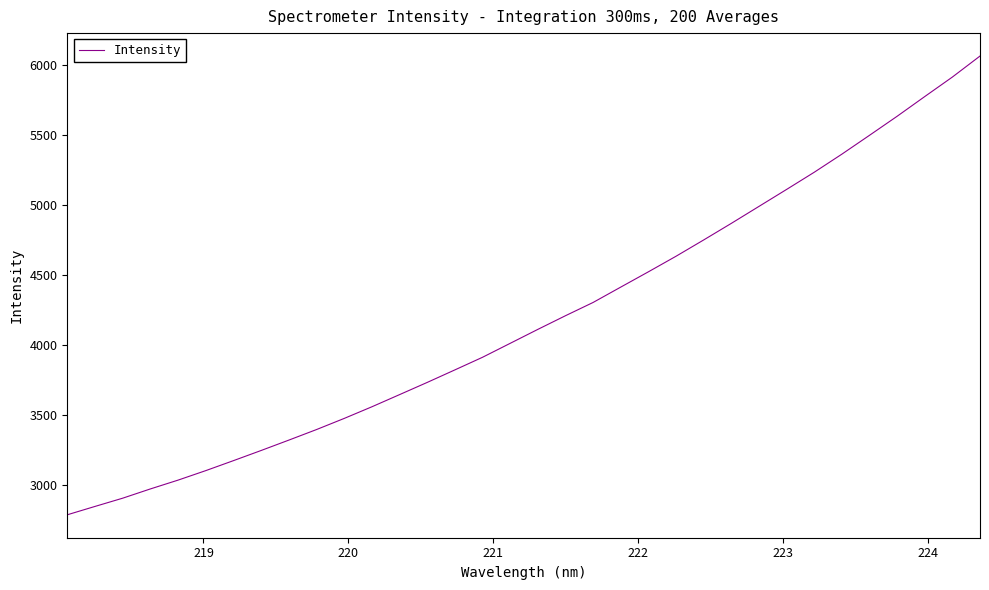

True or false: the data has more than 2 interior local peaks.

False